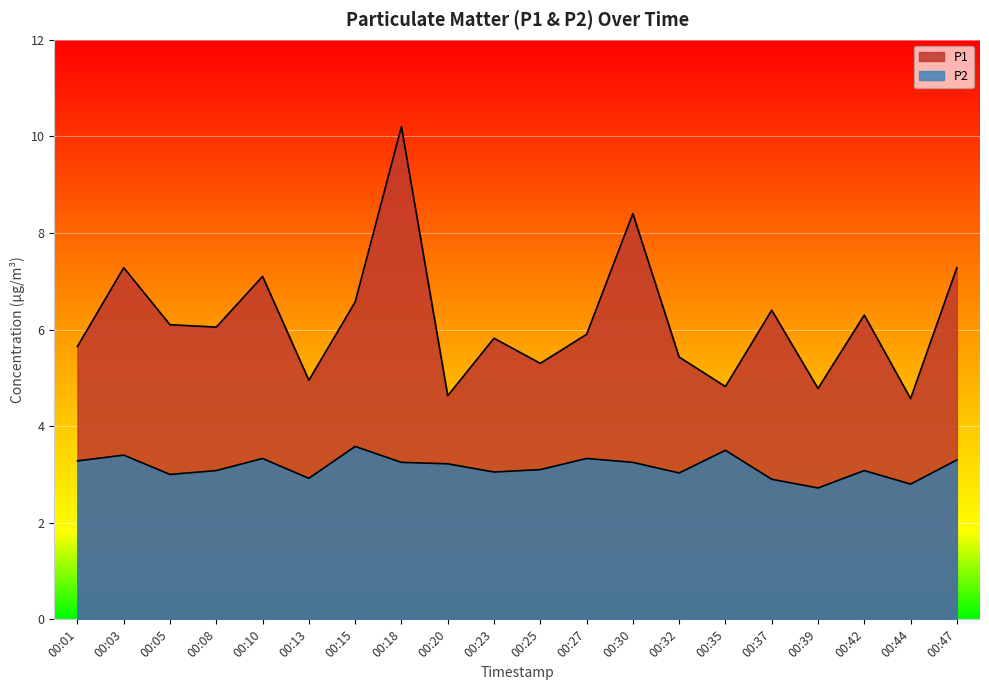

What is the sum of all P2 values?

63.1